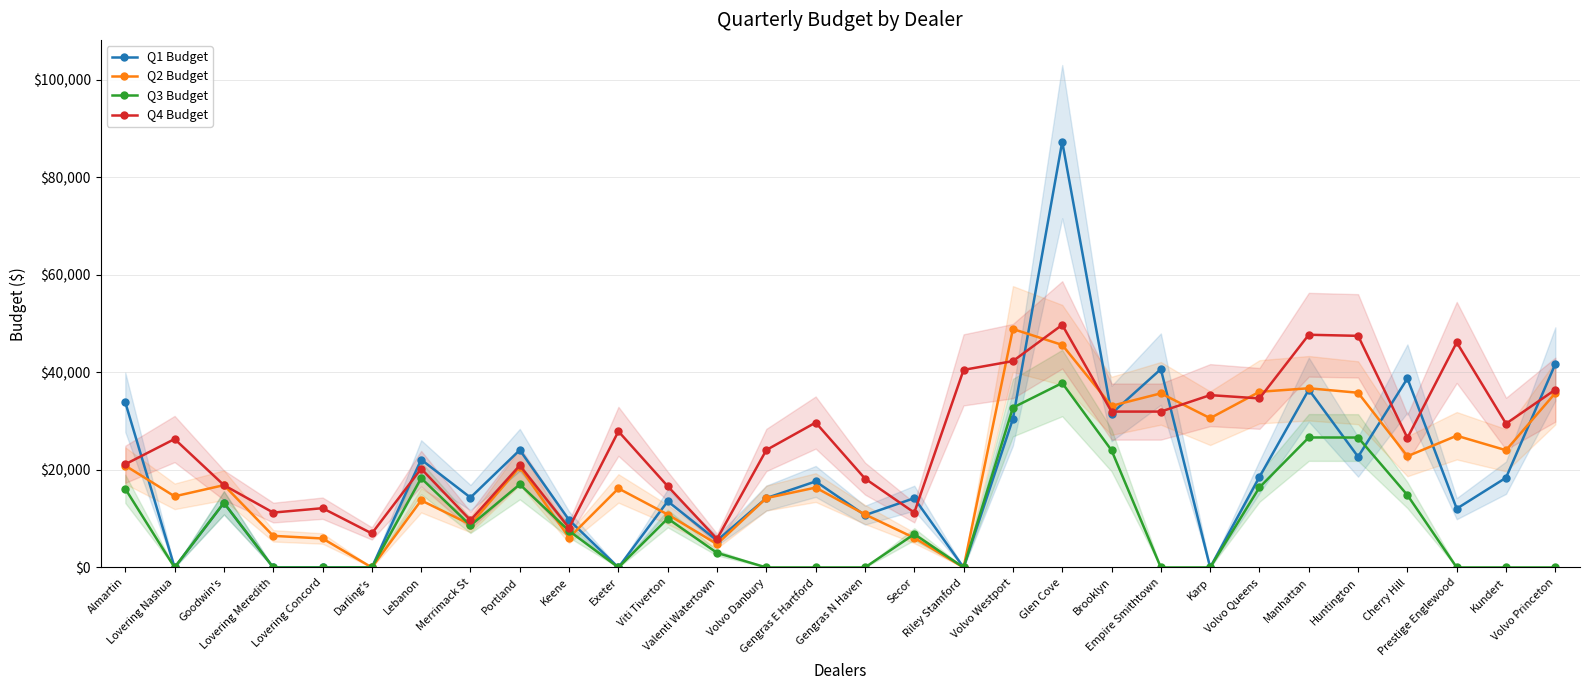

What is the greatest value displayed?

87277.8